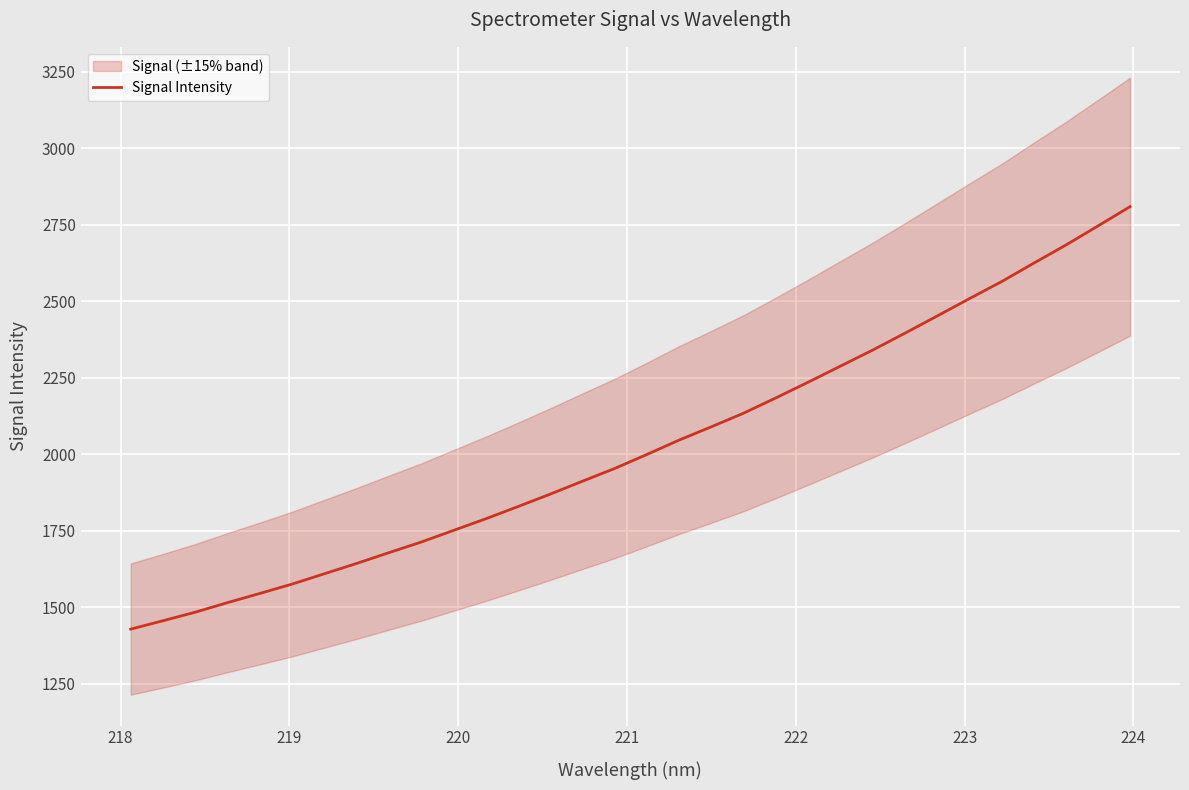

What is the maximum value for Signal Intensity?

2809.0